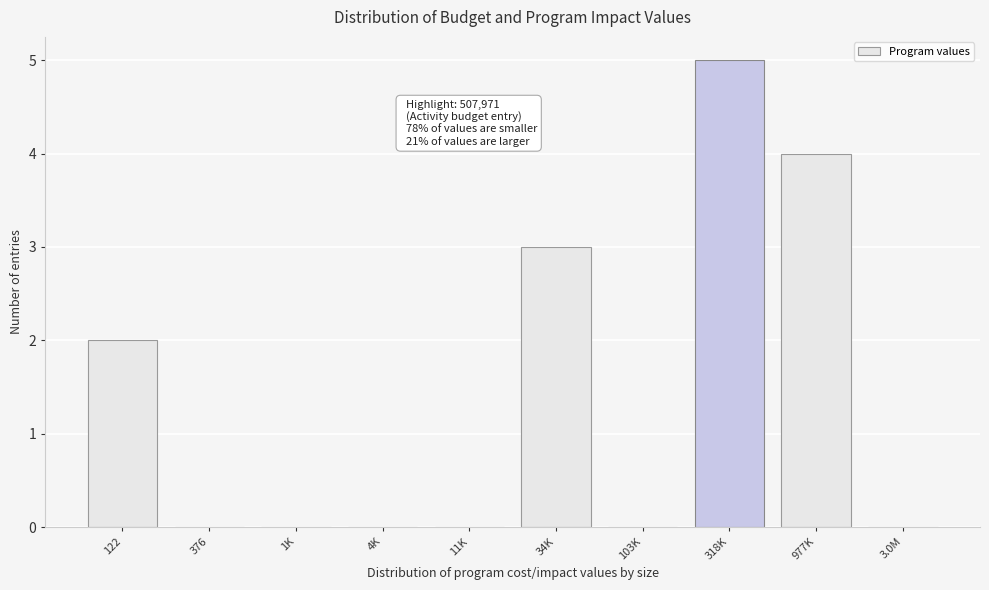

Reading right to left, list all the values displayed in this chart.

3.0M=0	977K=4	318K=5	103K=0	34K=3	11K=0	4K=0	1K=0	376=0	122=2